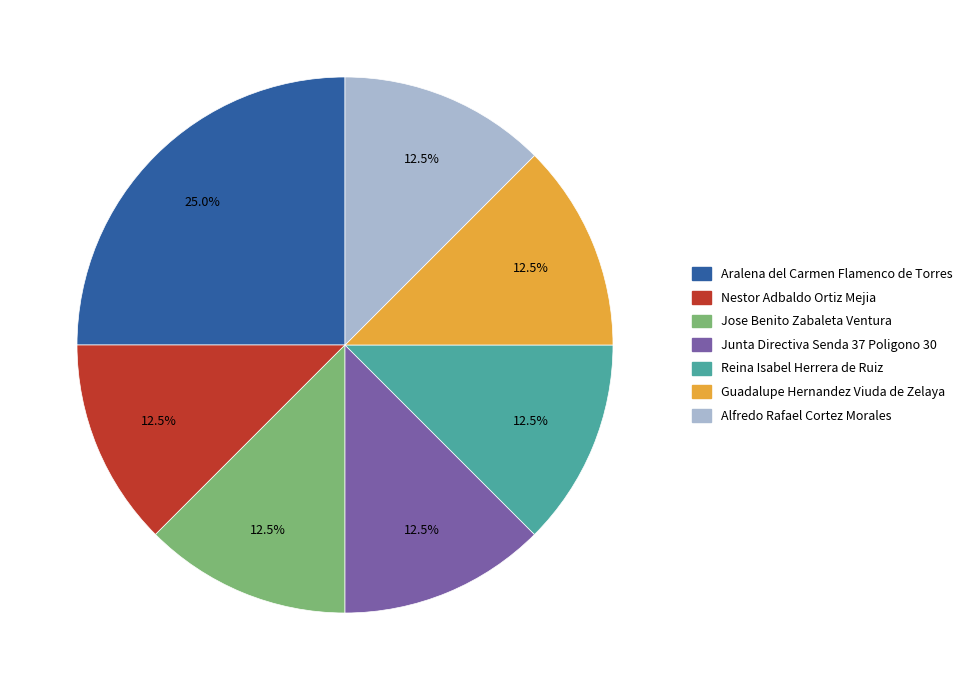

Which slice is the largest?

Aralena del Carmen Flamenco de Torres